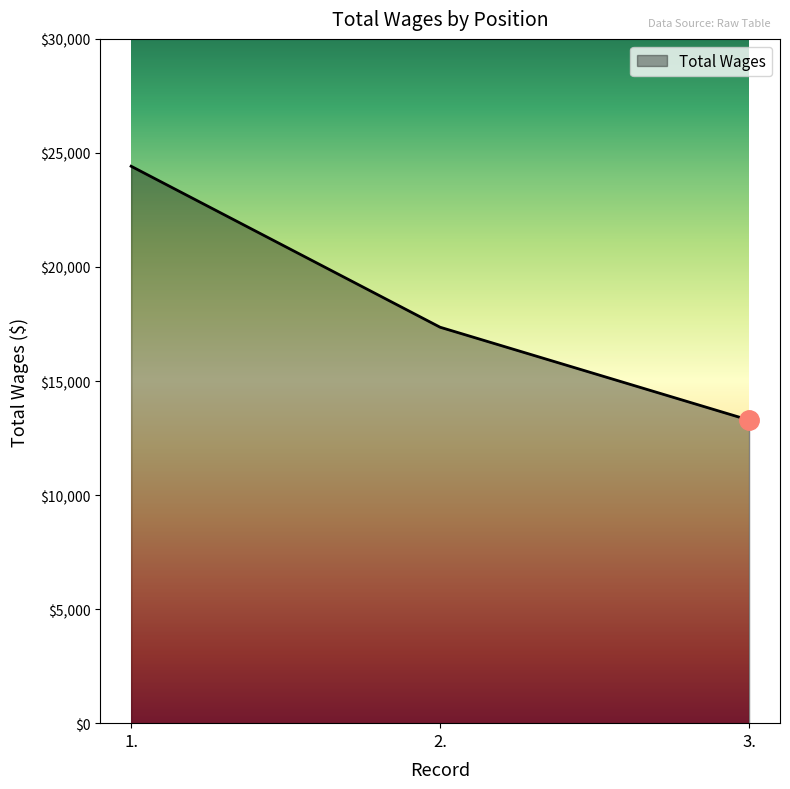

What is the change in value from 2. to 3.?

-4073